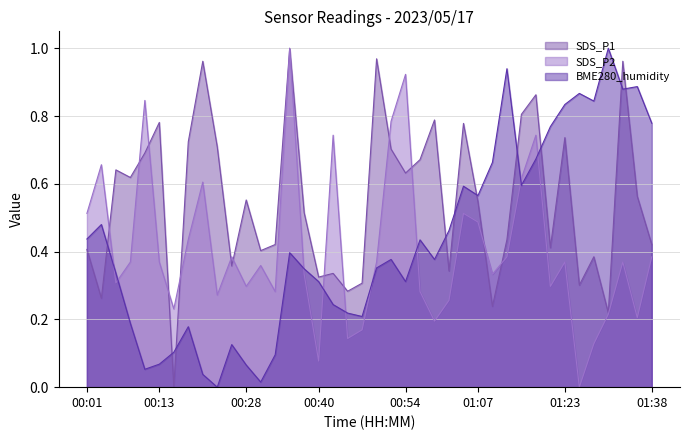

Between 00:06 and 00:25, which series saw the biggest shift?

SDS_P1